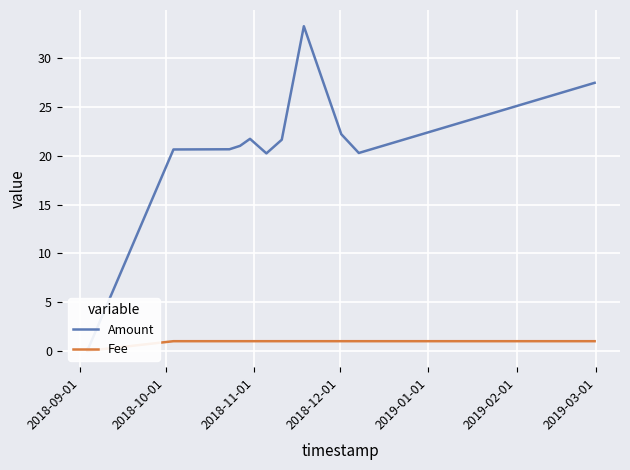

What is the label of the 2nd point from the left?

2018-10-01